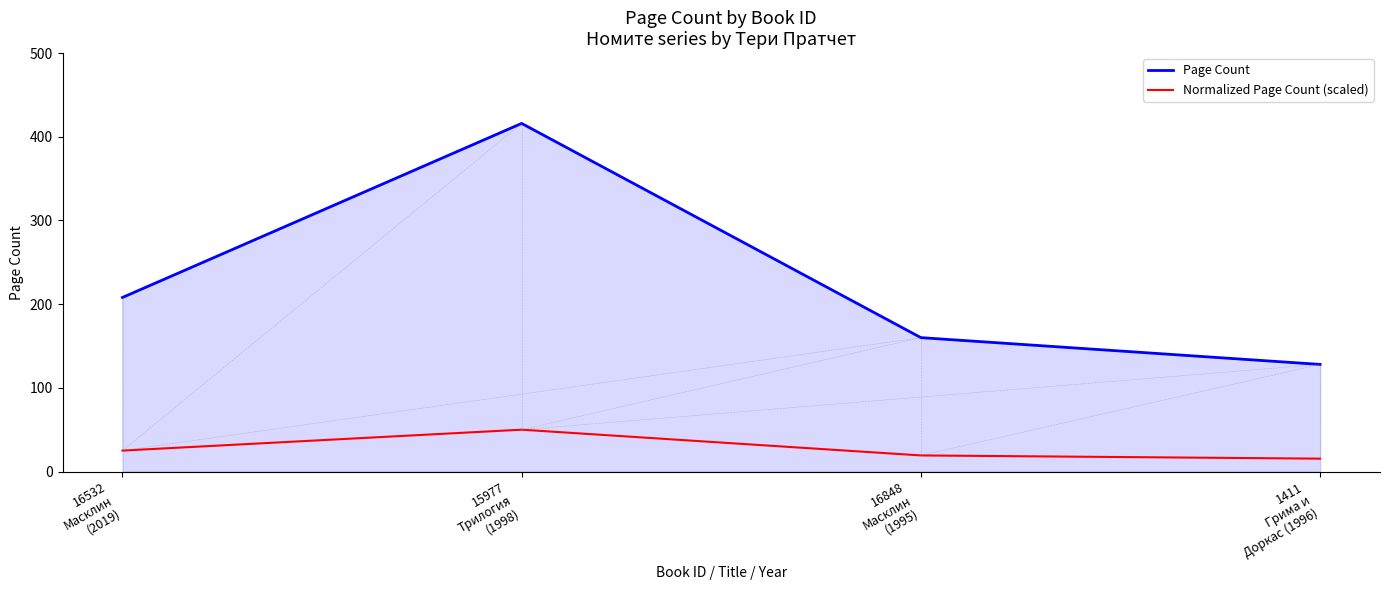

List the series in order of their overall mean, highest first.

Page Count, Normalized Page Count (scaled)